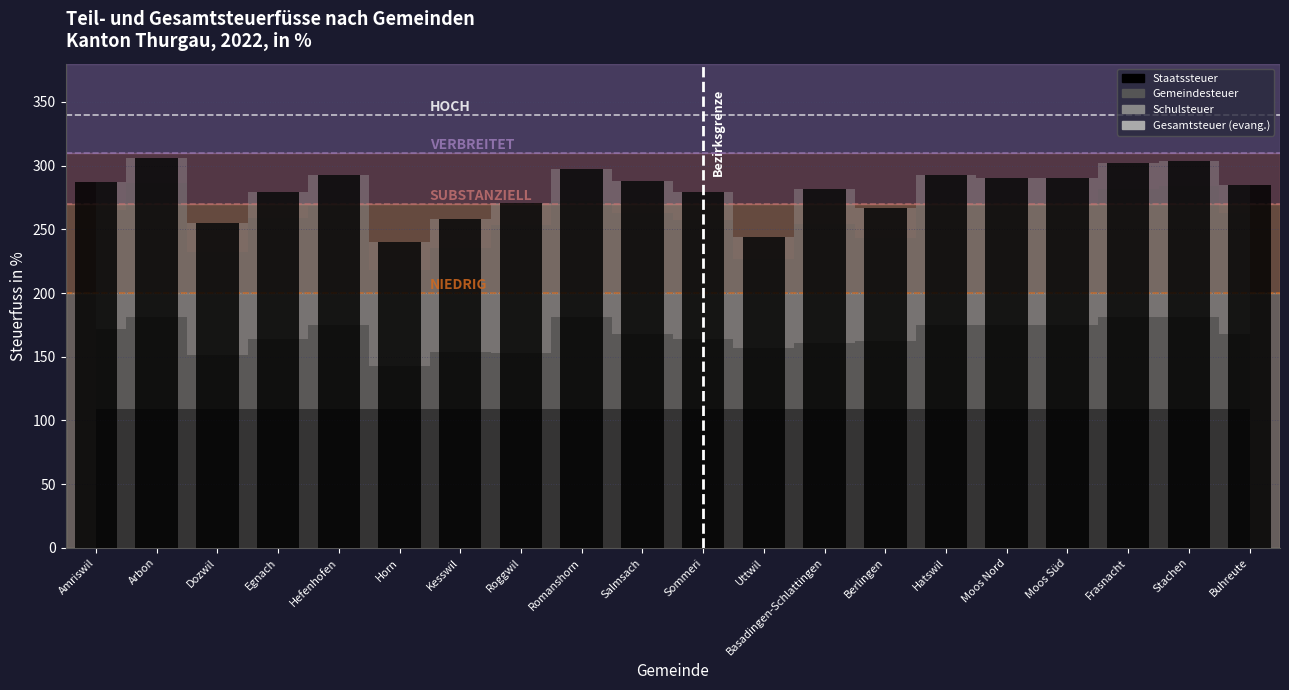

What is the sum of the values at Basadingen-Schlattingen and Egnach?

561